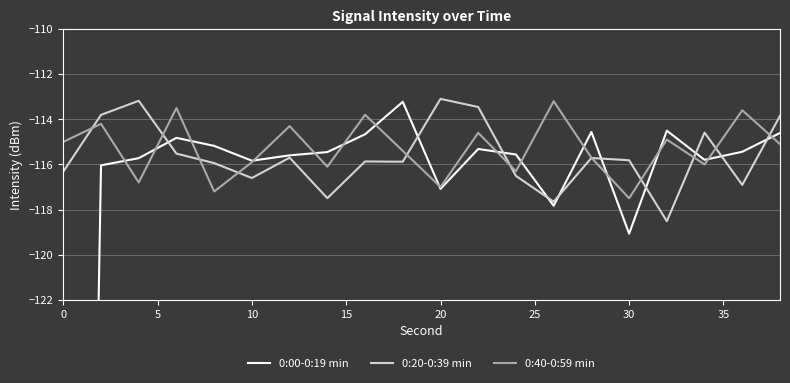

At how many categories does at least one series exceed -126?

20